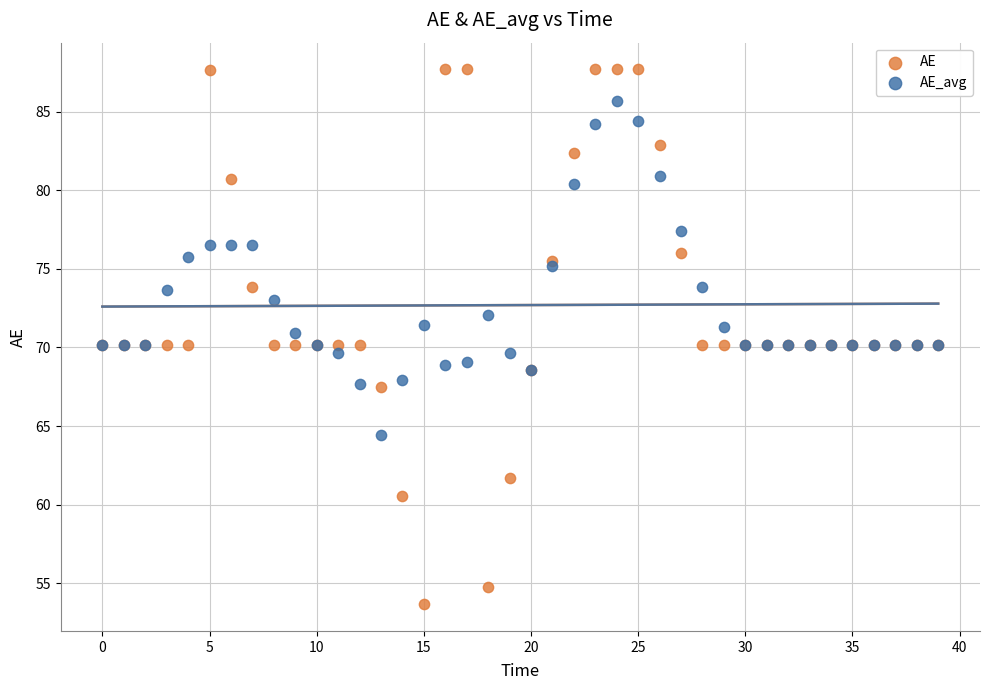

Which series reaches the maximum Y coordinate?

AE